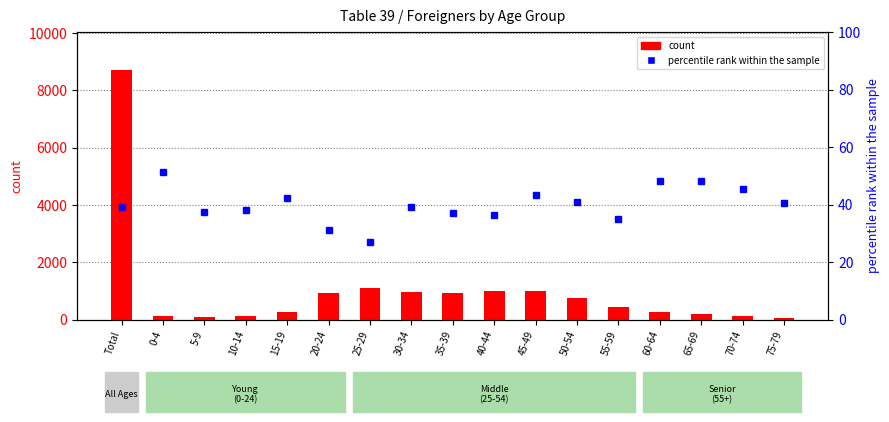

What are all the series names shown in the legend?

count, percentile rank within the sample